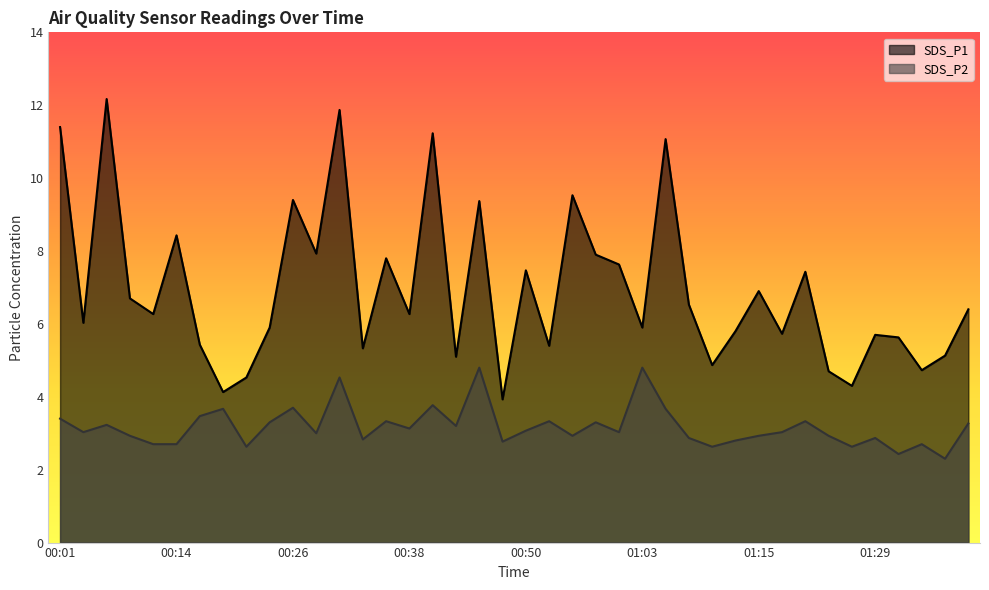

How many lines are shown in the chart?

2